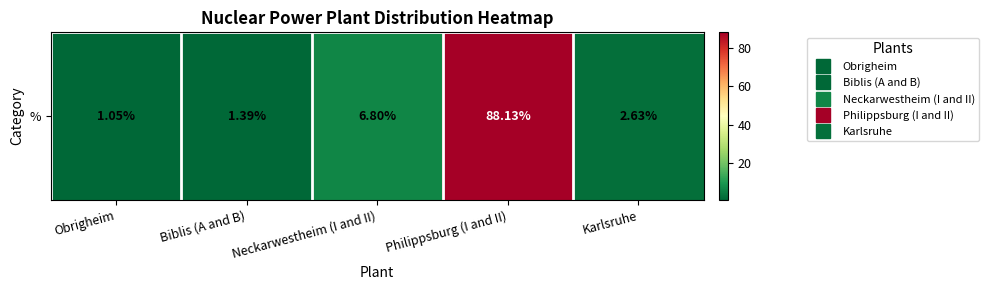

At which category does the chart reach its minimum across all series?

Obrigheim